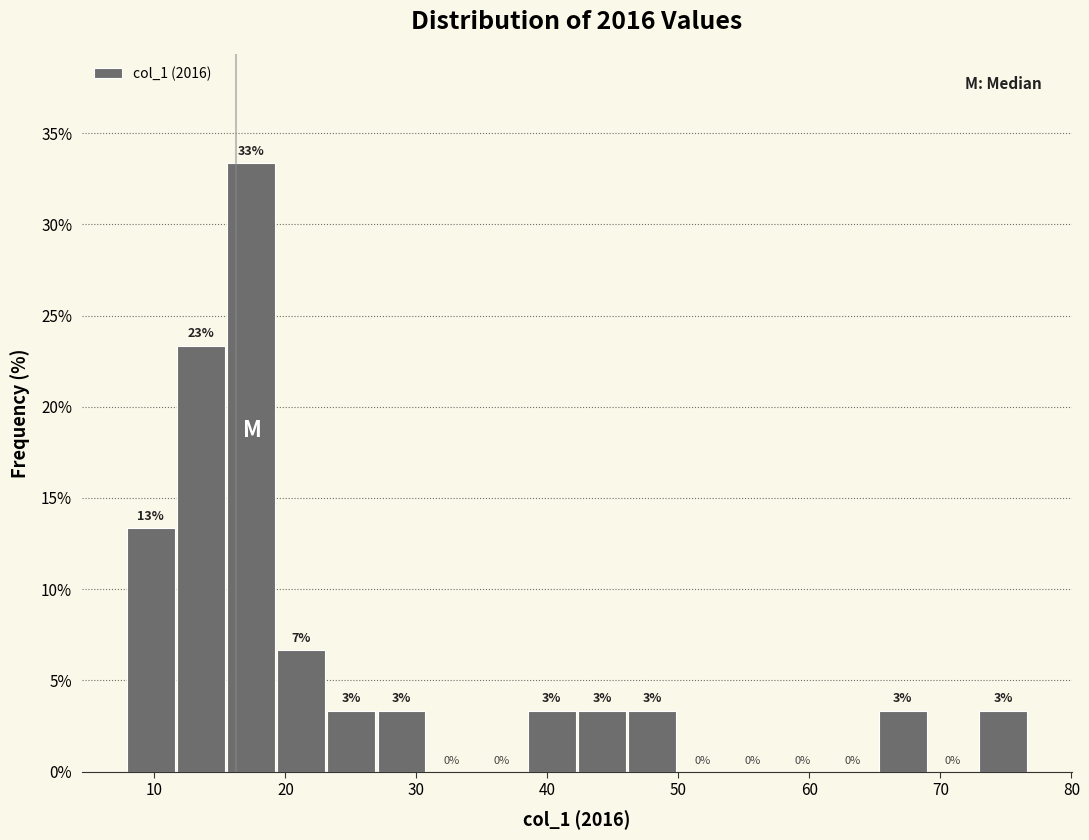

Around what value on the x-axis is the tallest bar? Give the approximate position of its centre, as read against the axis.

17